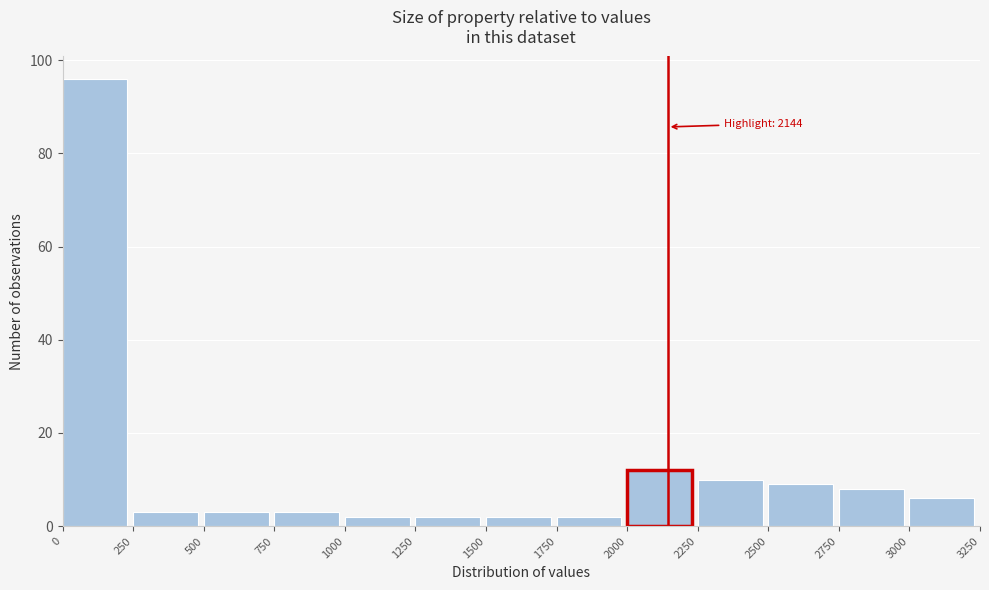

Over which range of the x-axis is the bar tallest?

0 to 250